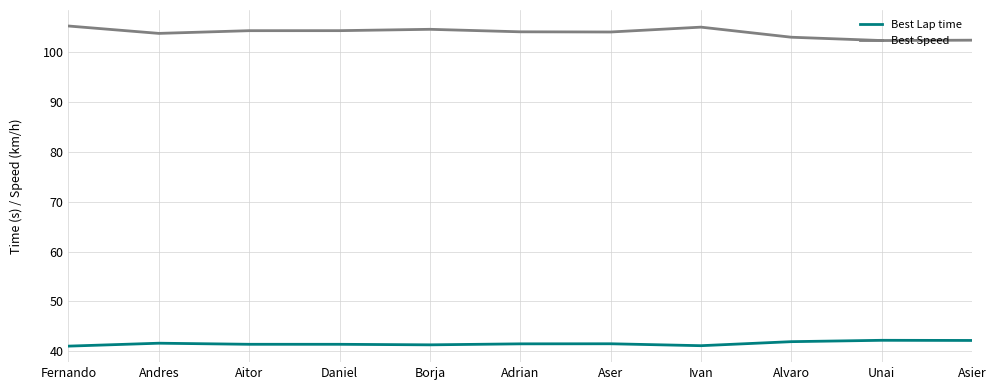

Is it true that Best Speed equals 103.8 at Andres?

True